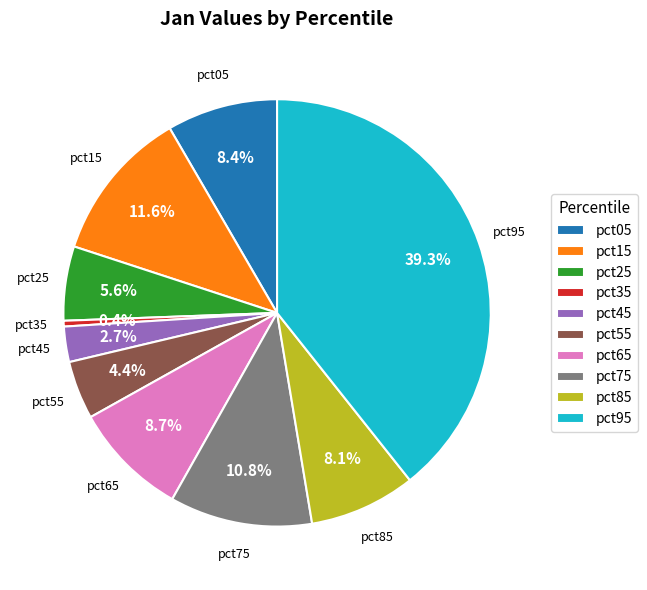

Is it true that pct05 is 8% of the pie?

True